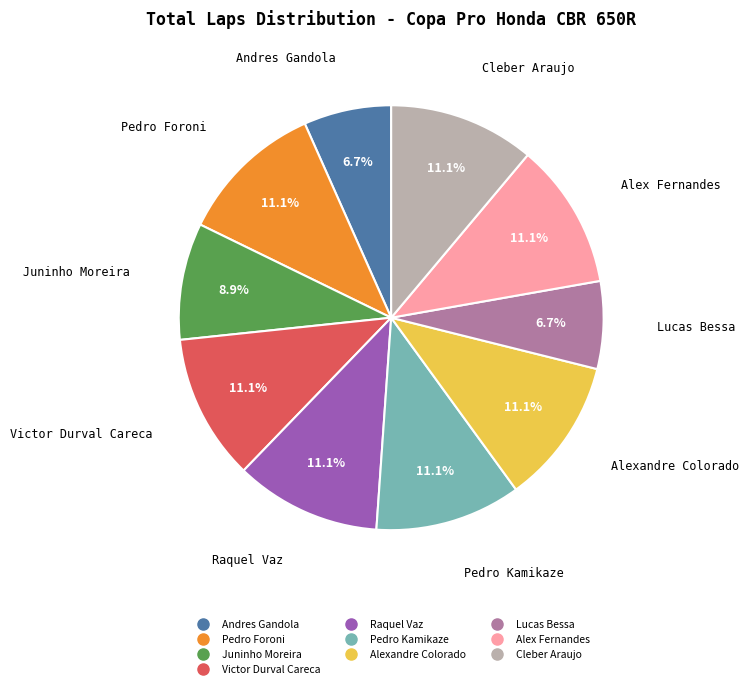

Is the sum of Victor Durval Careca and Andres Gandola greater than half?

No